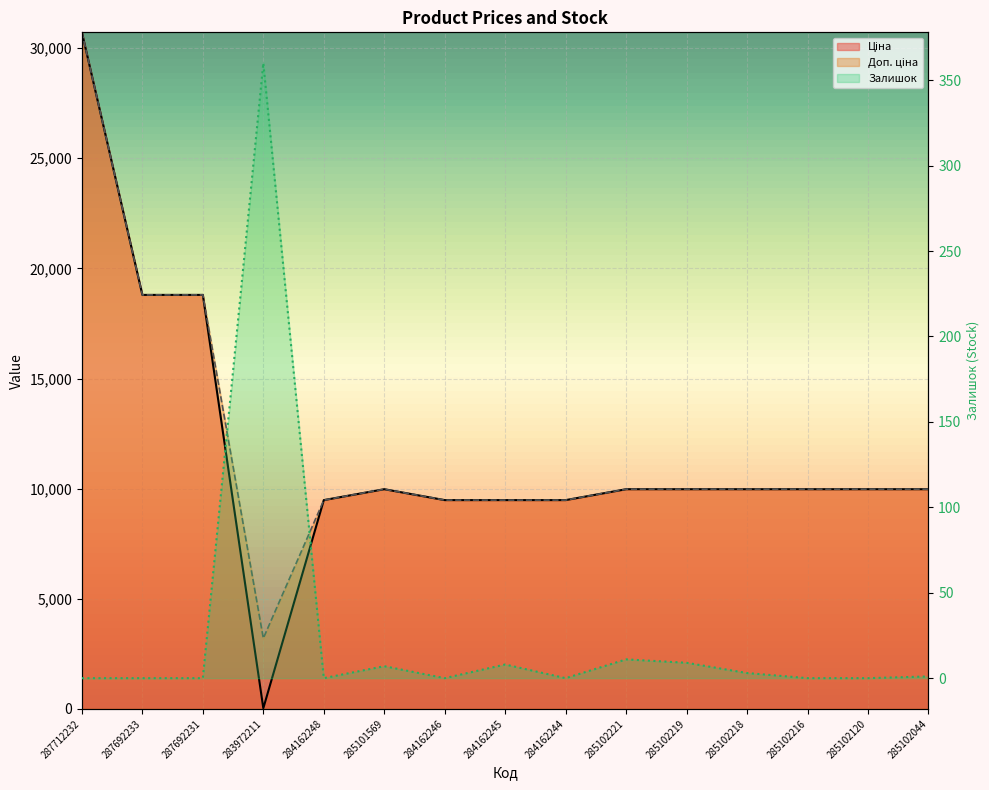

What is the value of the Доп. ціна point at the 15th from the left?

9975.0